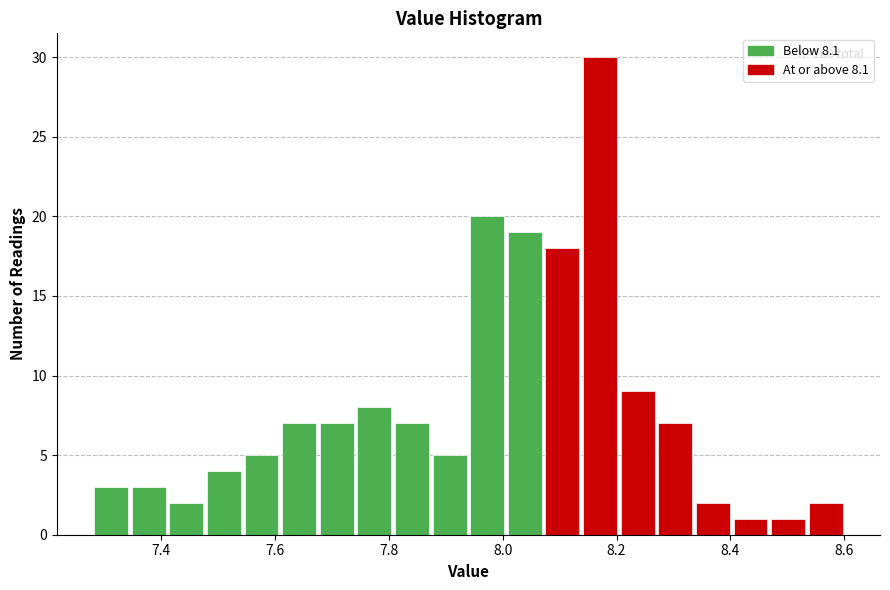

Read against the x-axis, roughly where is the centre of the tallest bar?

8.18